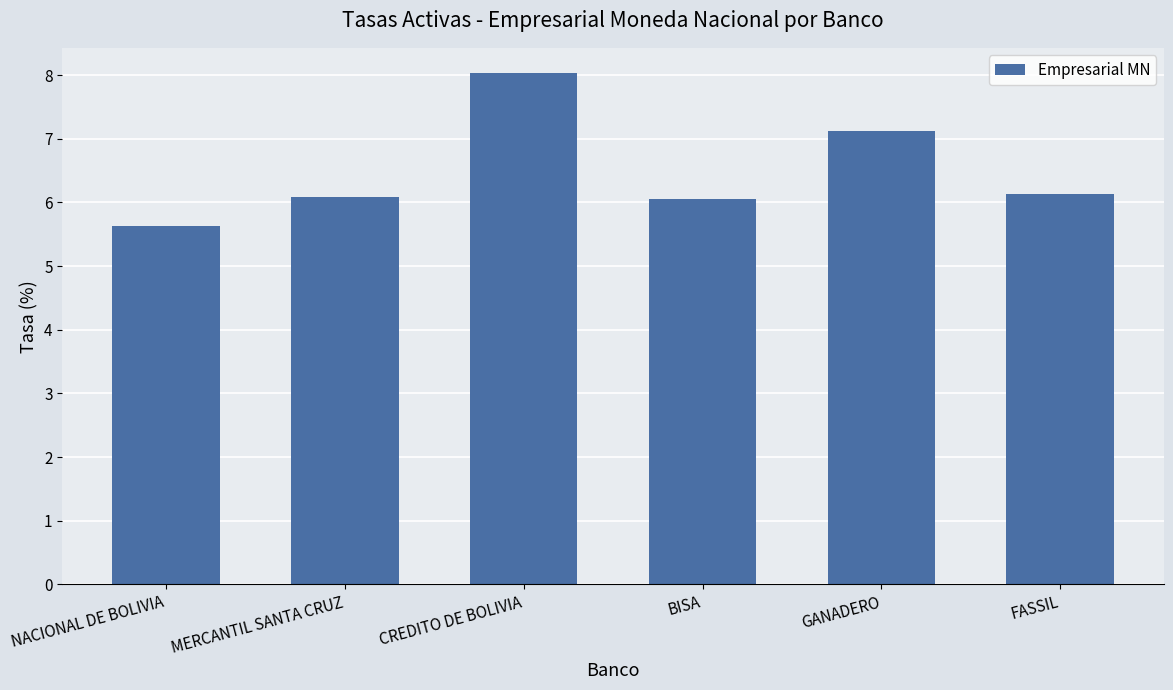

What is the difference between the maximum and minimum values?

2.4